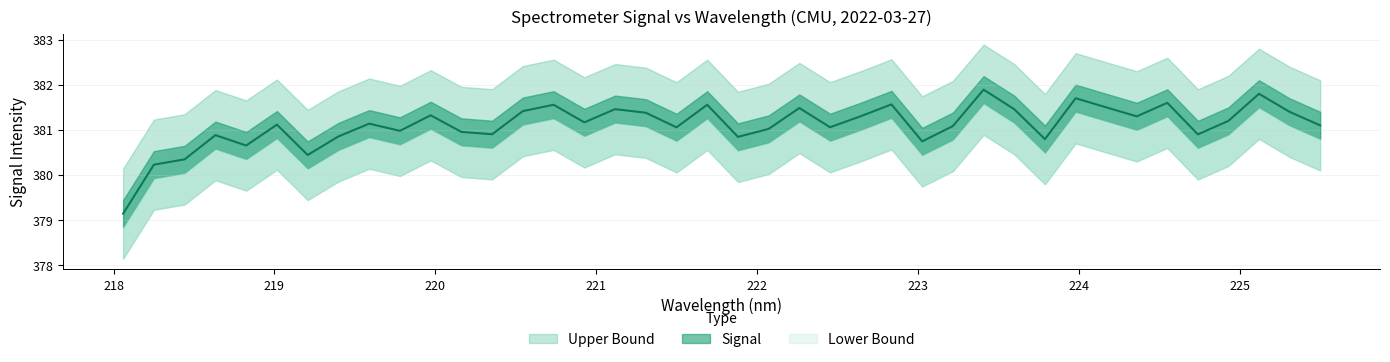

What are all the series names shown in the legend?

Upper Bound, Signal, Lower Bound